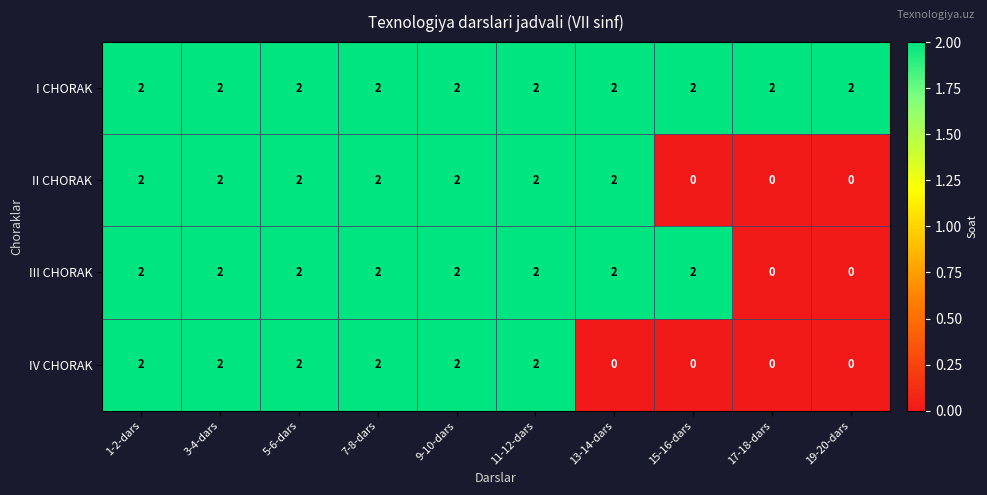

List the series in order of their overall mean, lowest first.

IV CHORAK, II CHORAK, III CHORAK, I CHORAK